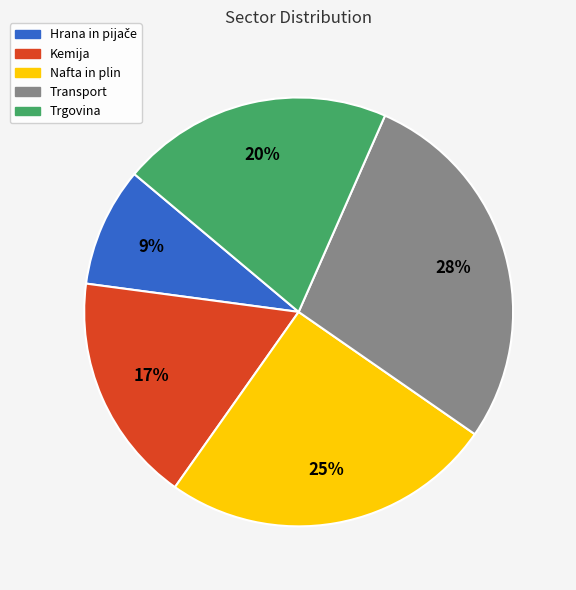

What is the largest slice in the pie chart?

Transport